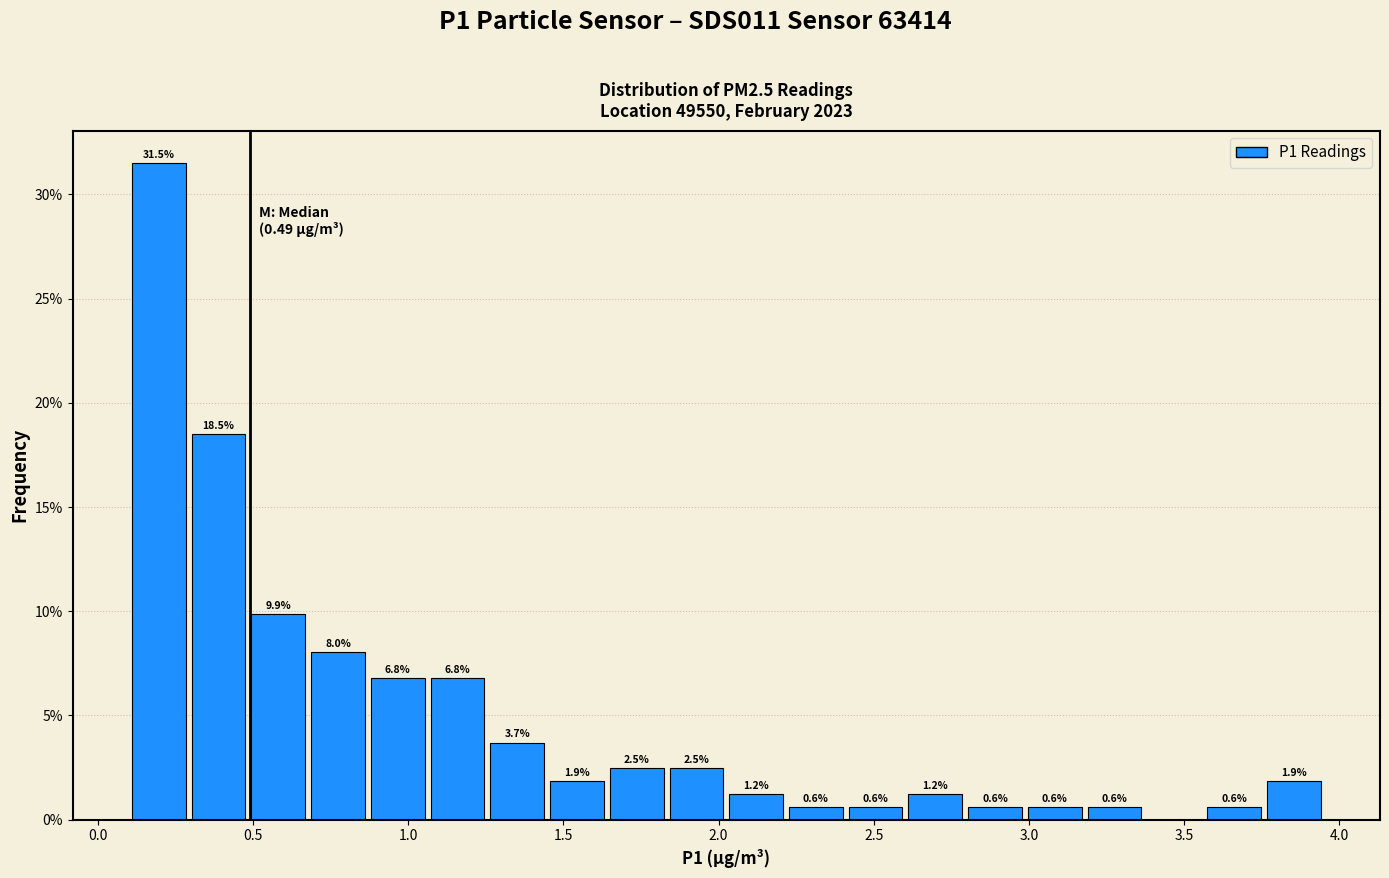

Read against the x-axis, roughly where is the centre of the tallest bar?

0.20